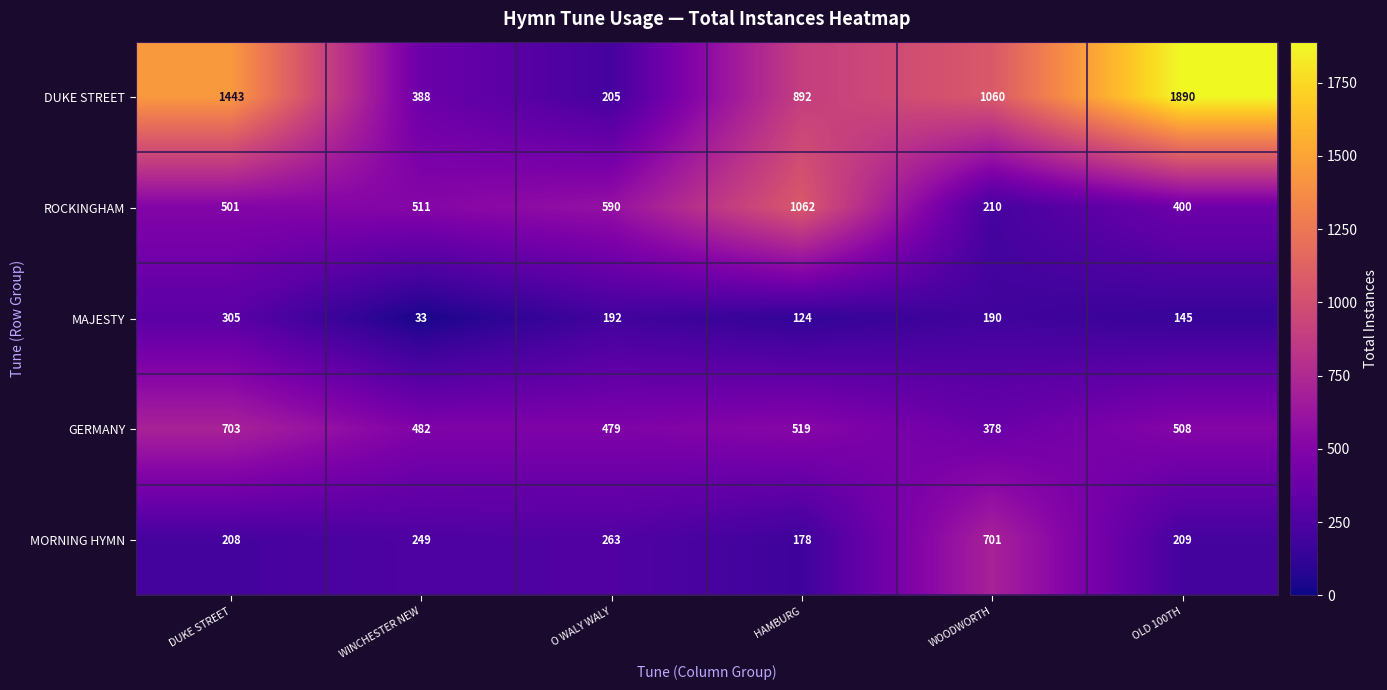

Which series changed the most between WINCHESTER NEW and HAMBURG?

ROCKINGHAM